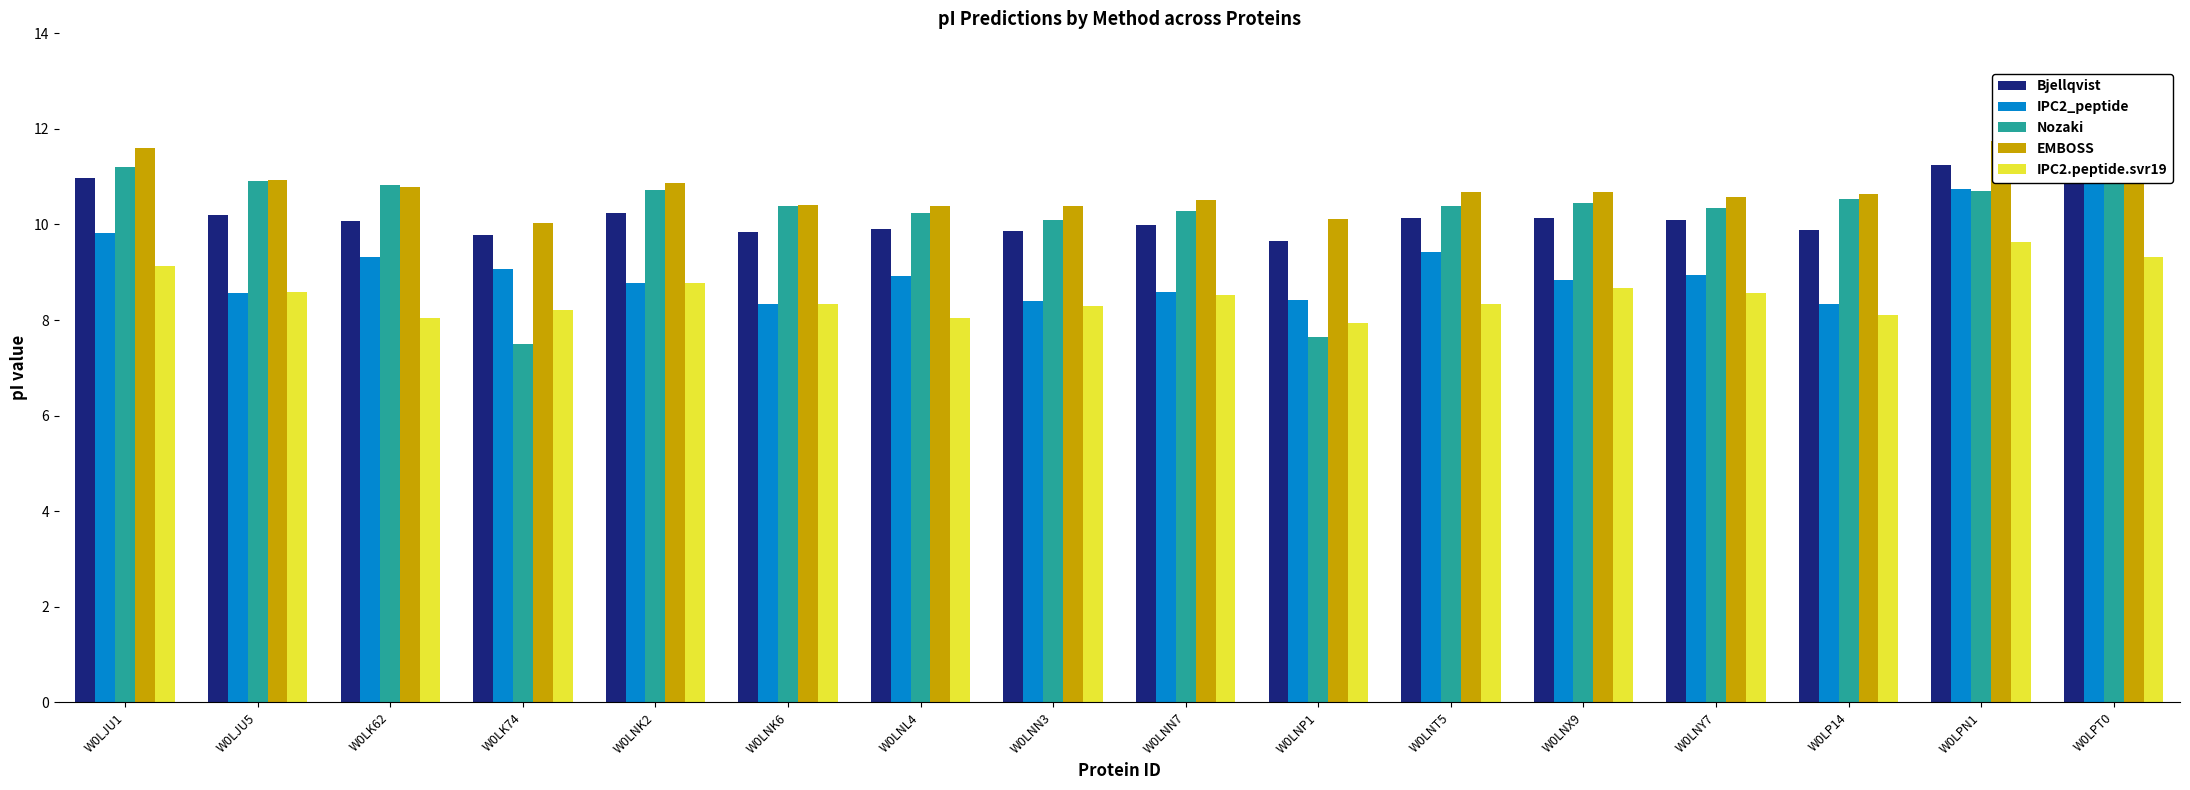

How many bars are there in each group?

5